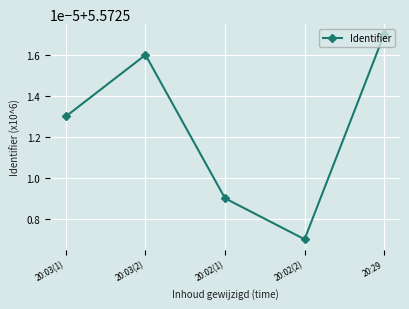

What is the label of the 3rd point from the left?

20:02(1)